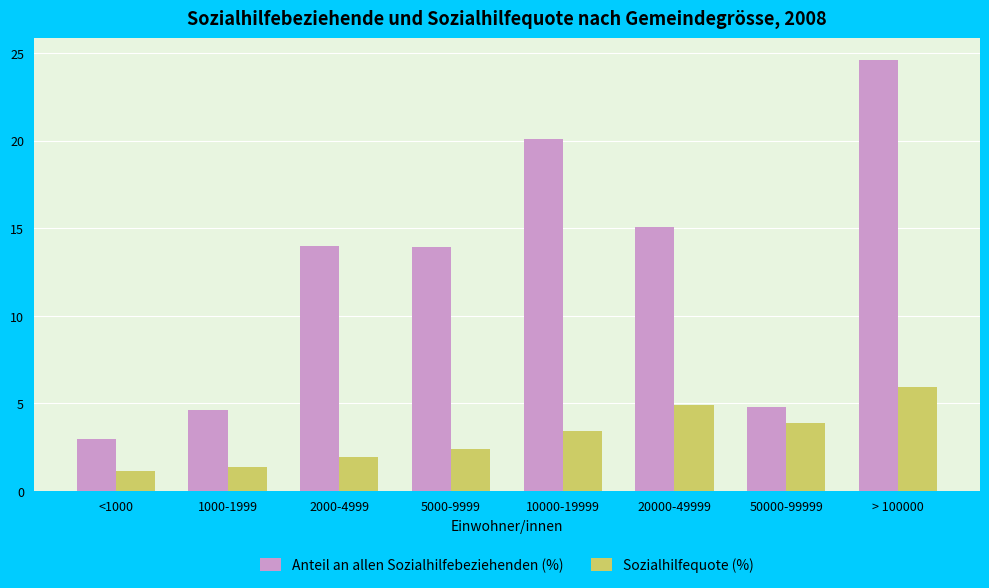

Is it true that Sozialhilfequote (%) equals 3.9 at 50000-99999?

True